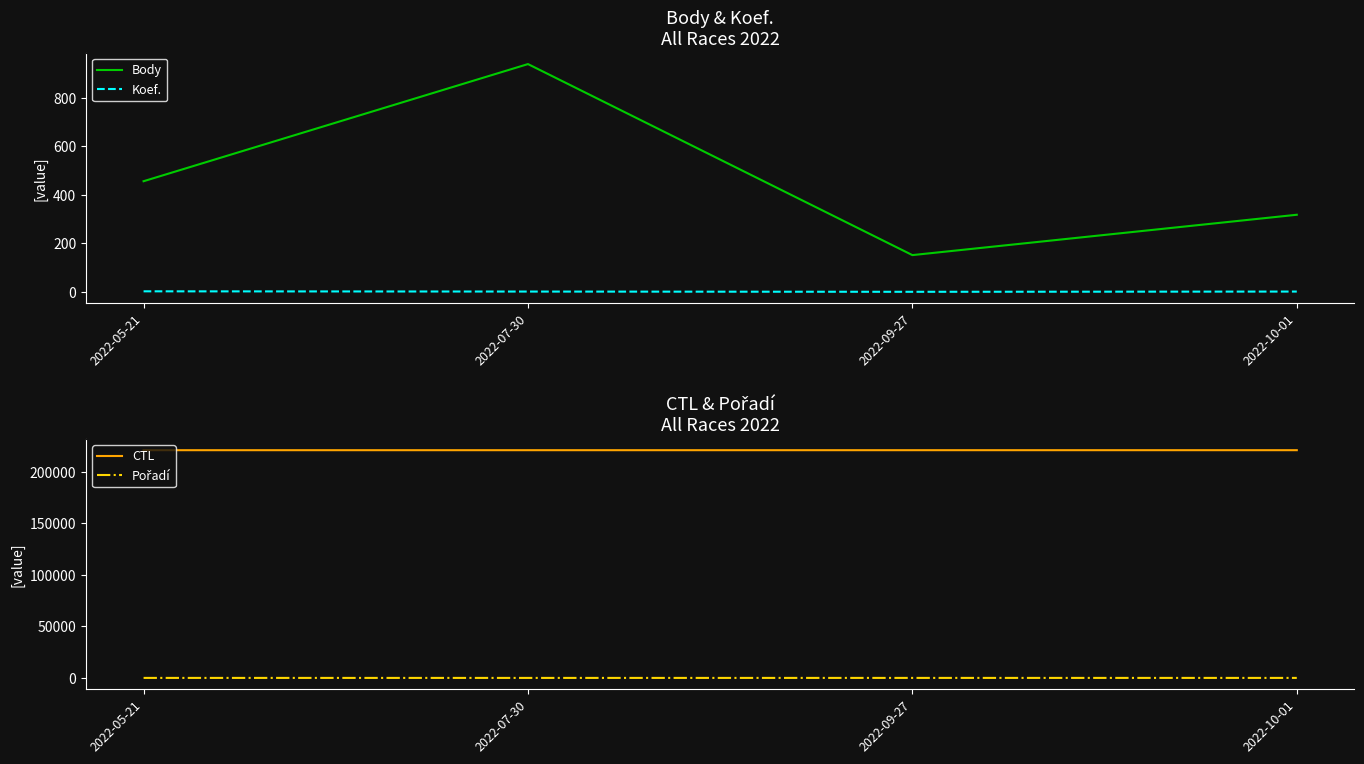

True or false: Body and CTL intersect in this chart.

False